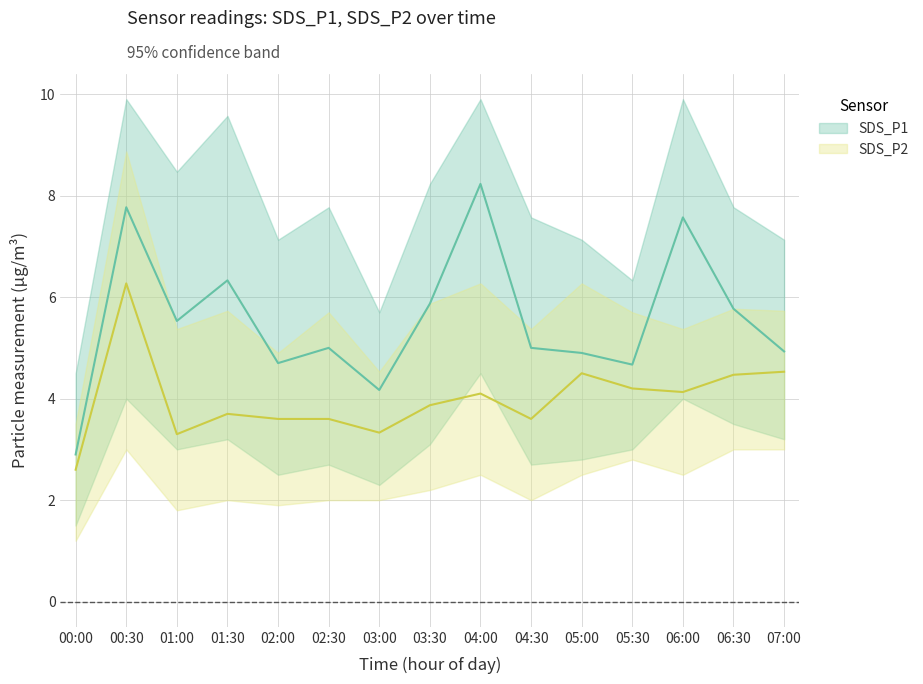

Which series changed the most between 02:30 and 06:00?

SDS_P1